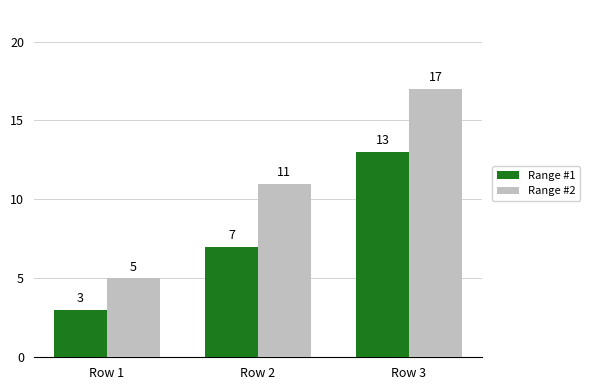

What is the lowest value of the Range #2 series?

5